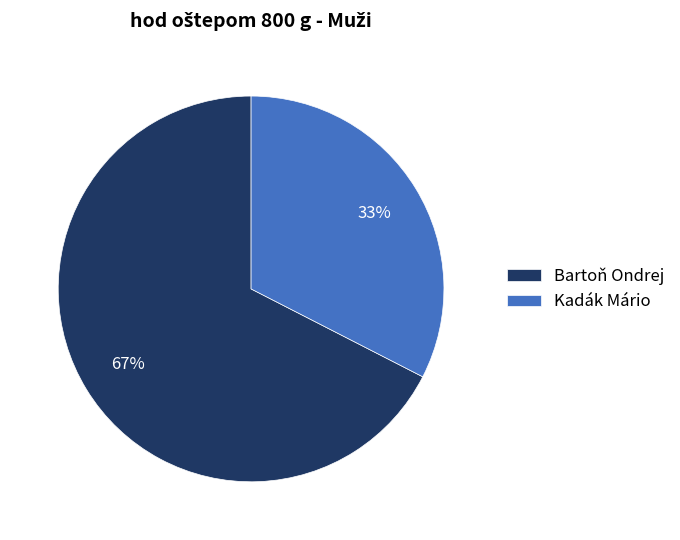

The Bartoň Ondrej slice represents 67% of the pie. True or false?

True